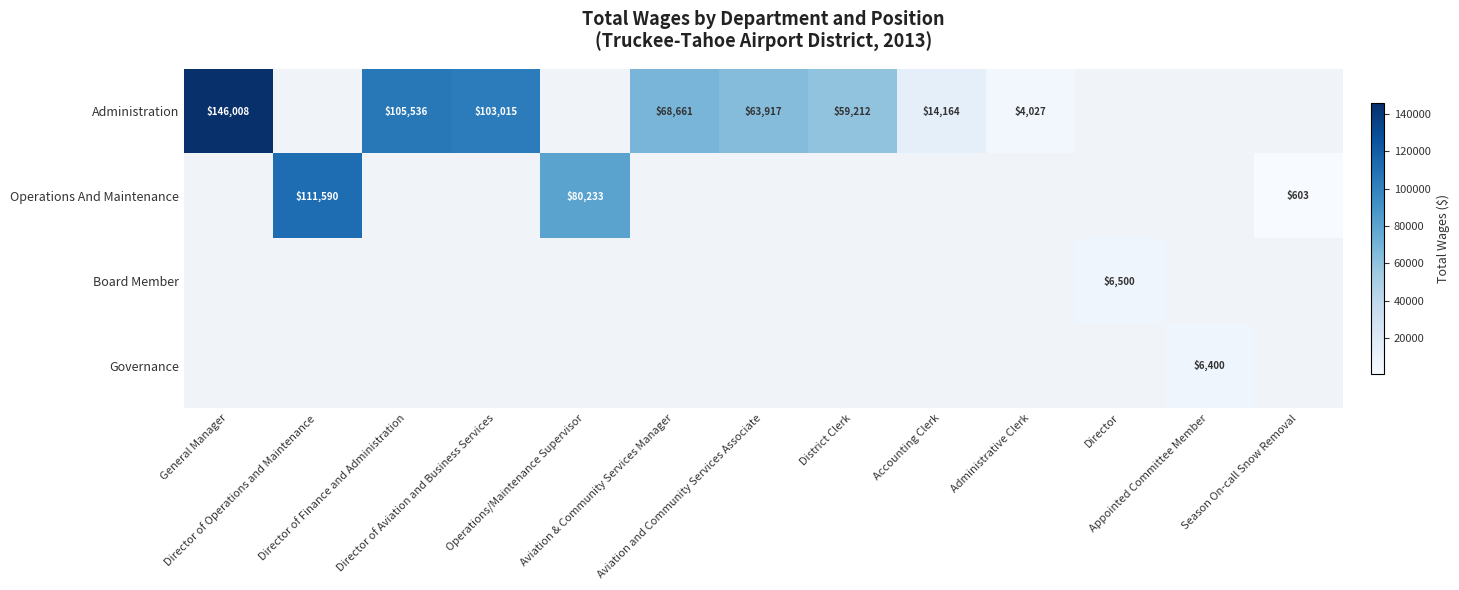

Is the value of Board Member at Director of Operations and Maintenance greater than the value of Operations And Maintenance at Accounting Clerk?

No